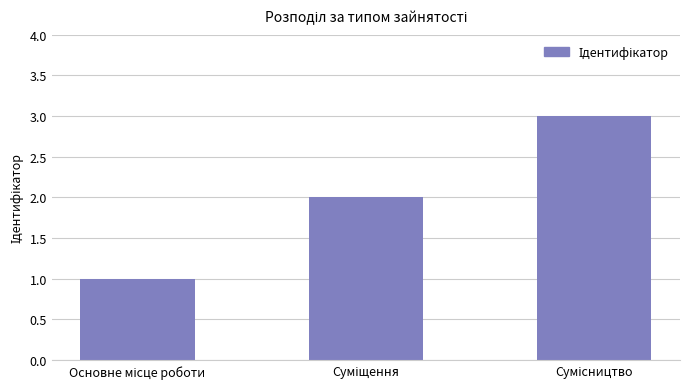

How many data points does each series have?

3